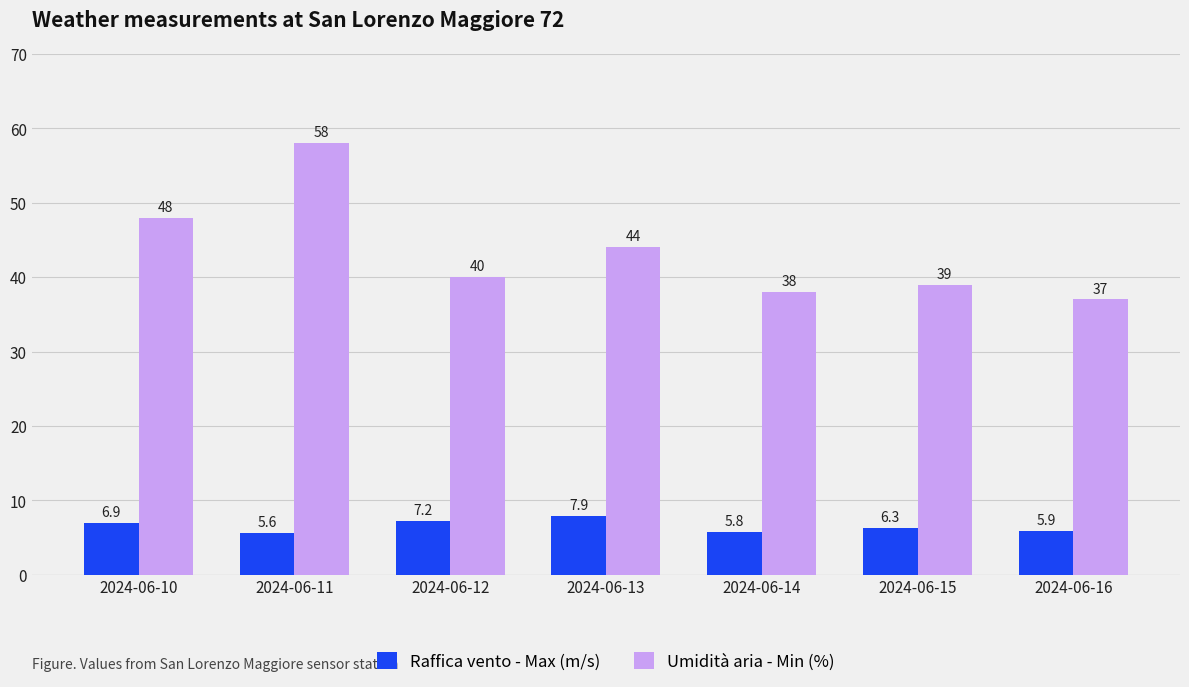

Reading right to left, transcribe all the data shown in this chart.

Raffica vento - Max (m/s): 5.9	6.3	5.8	7.9	7.2	5.6	6.9
Umidità aria - Min (%): 37.0	39.0	38.0	44.0	40.0	58.0	48.0